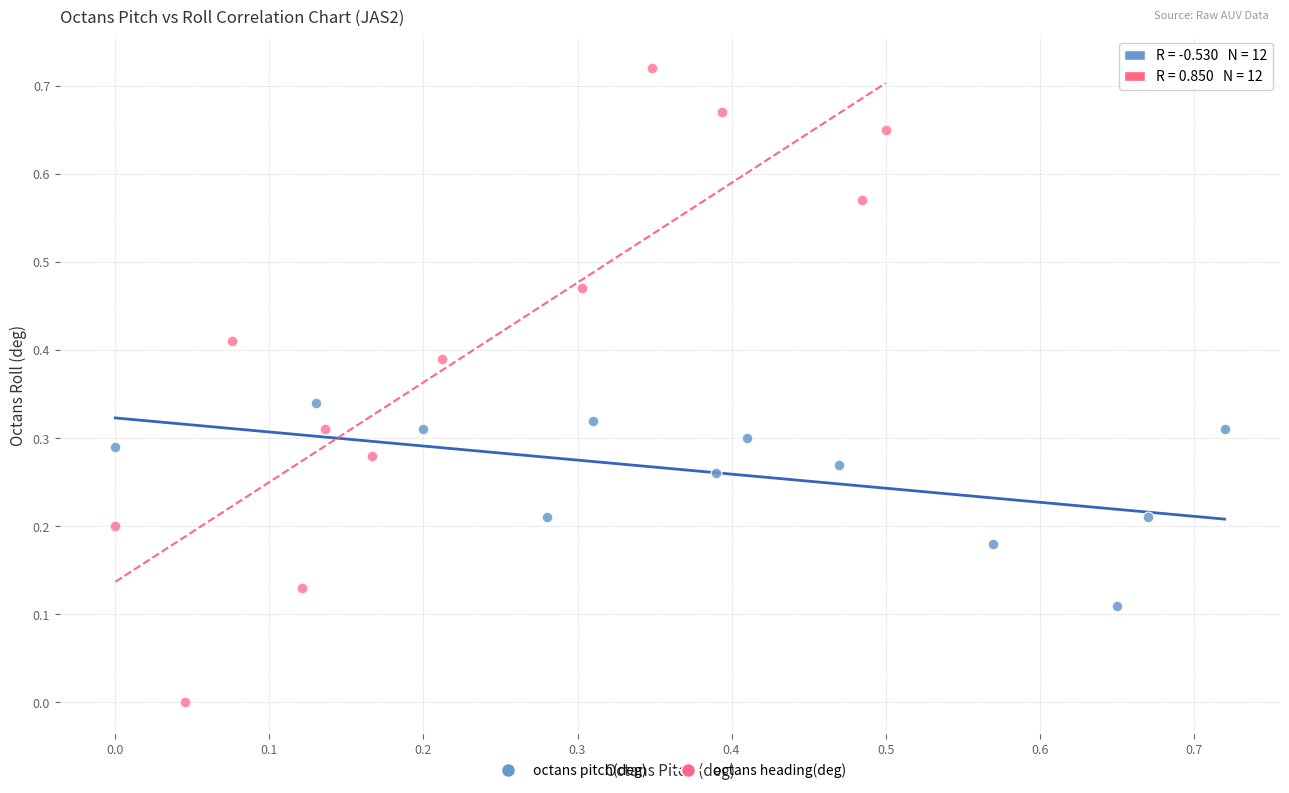

Which series contains the lowest Y value?

octans heading(deg)